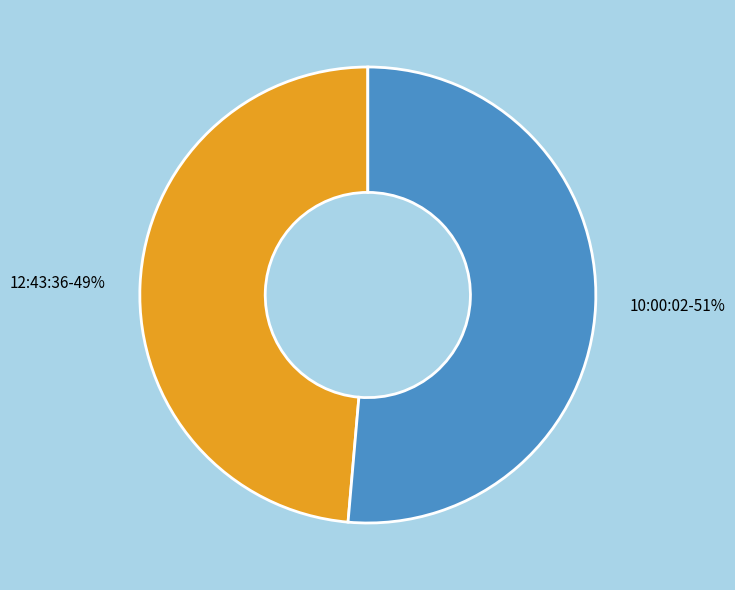

Combined, do 10:00:02 and 12:43:36 account for over 50%?

Yes